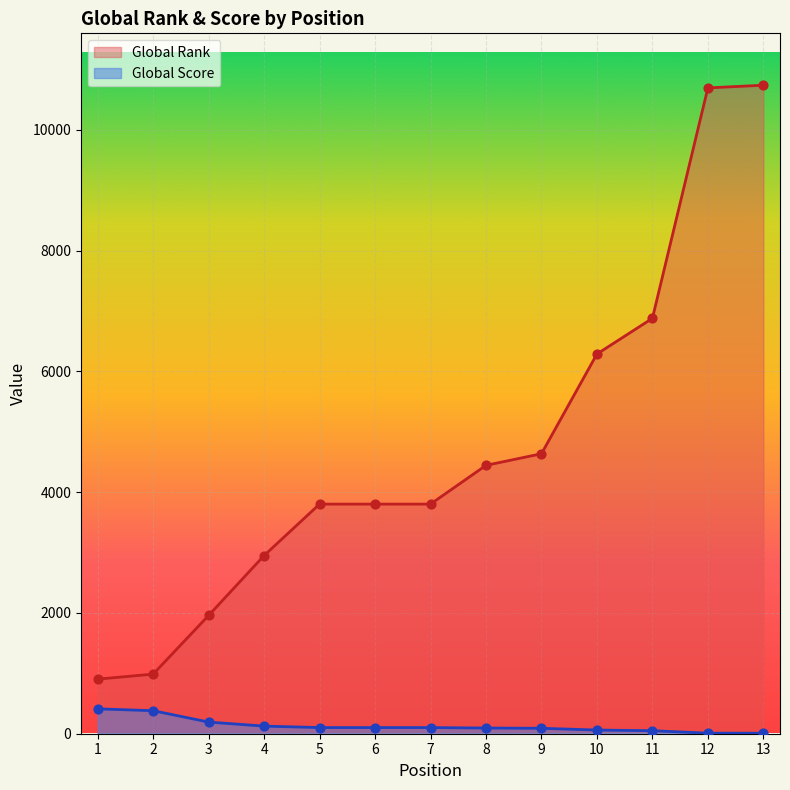

Which series contains the highest Y value?

Global Rank